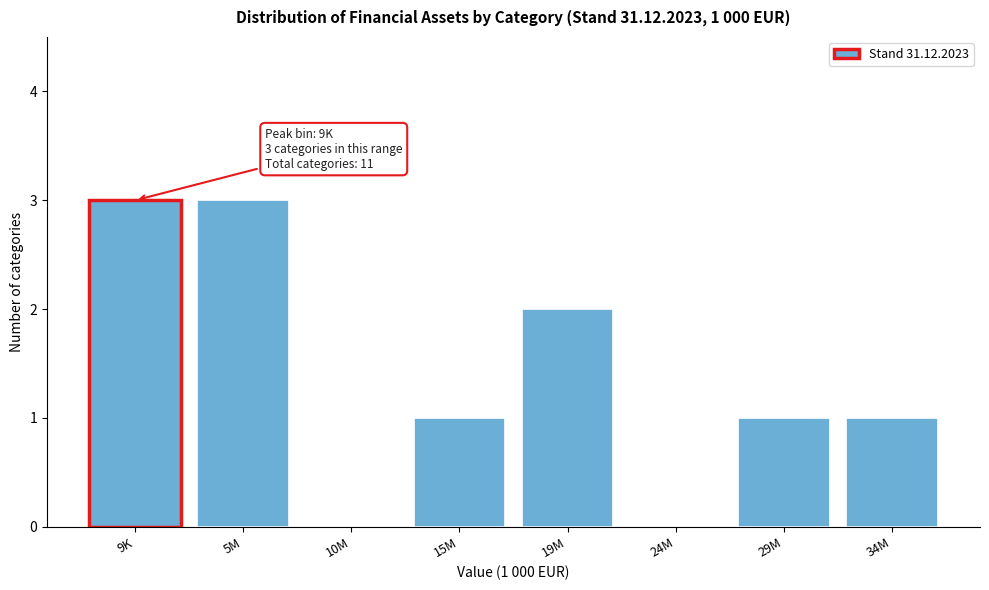

Reading right to left, what are all the values shown in this chart?

34M=1	29M=1	24M=0	19M=2	15M=1	10M=0	5M=3	9K=3